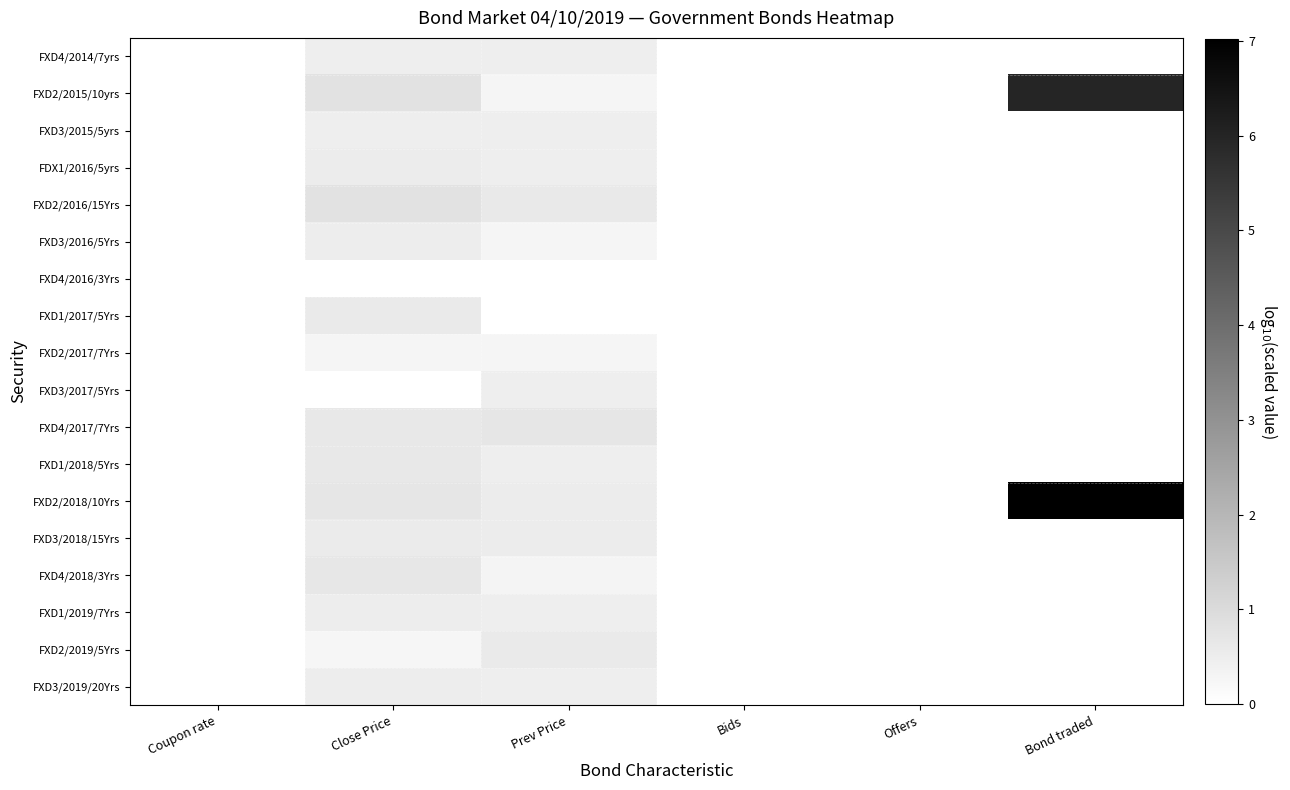

At which category is the sum across all series the highest?

Bond traded